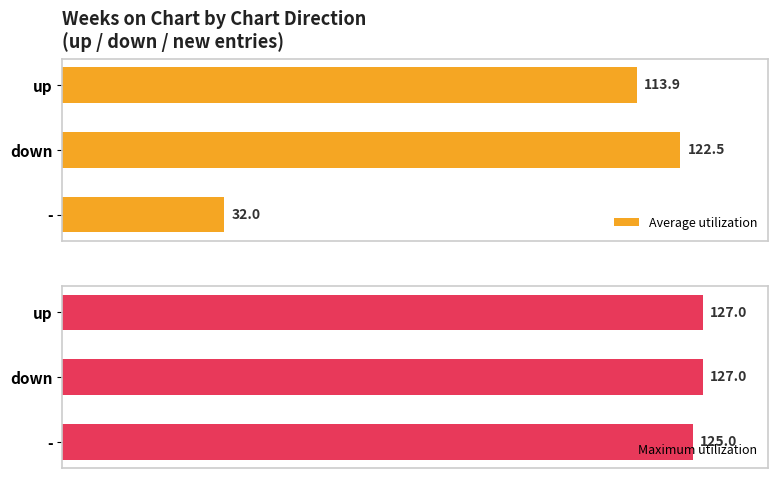

Where is Average utilization nearest to the value 77?

up